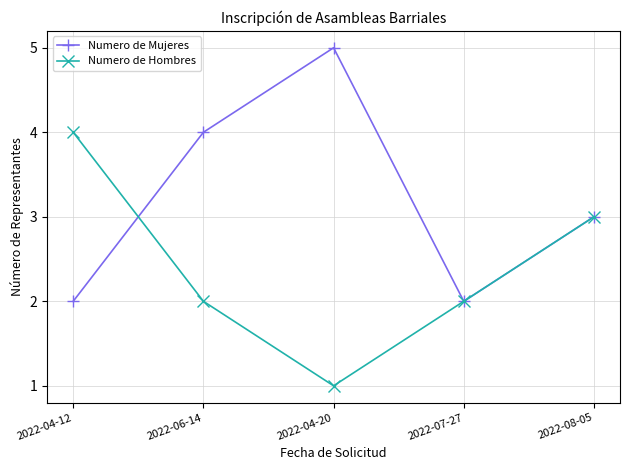

What is the label of the 1st point from the right?

2022-08-05